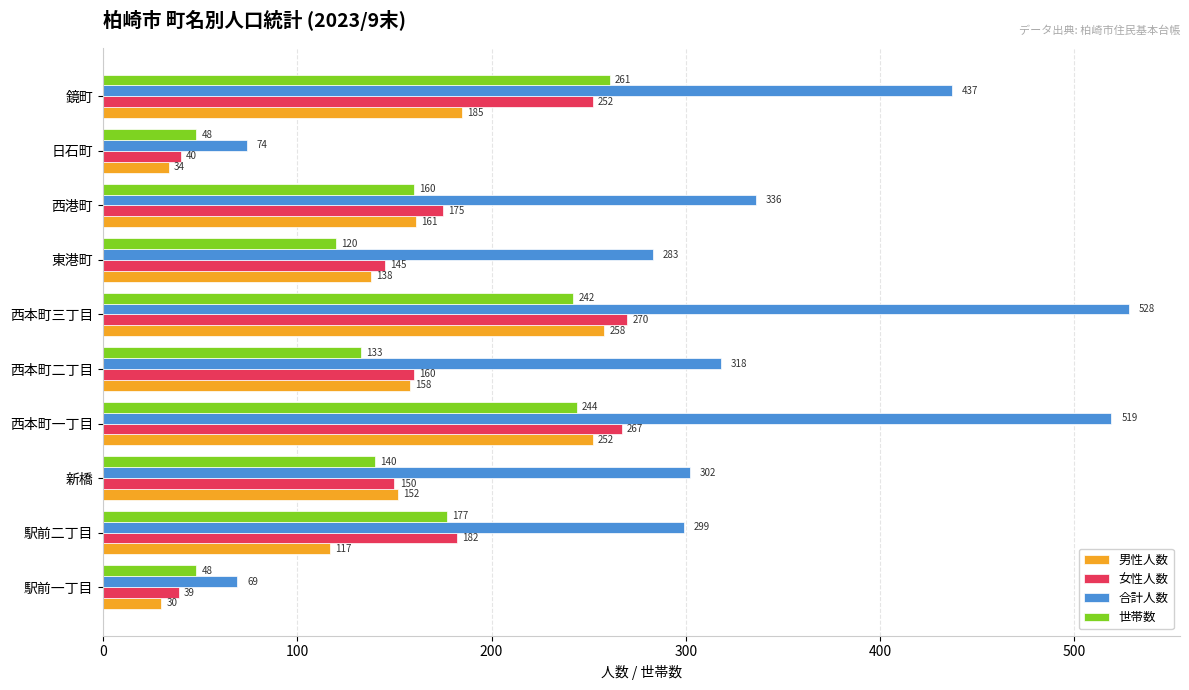

Which series changed the most between 西本町三丁目 and 西港町?

合計人数